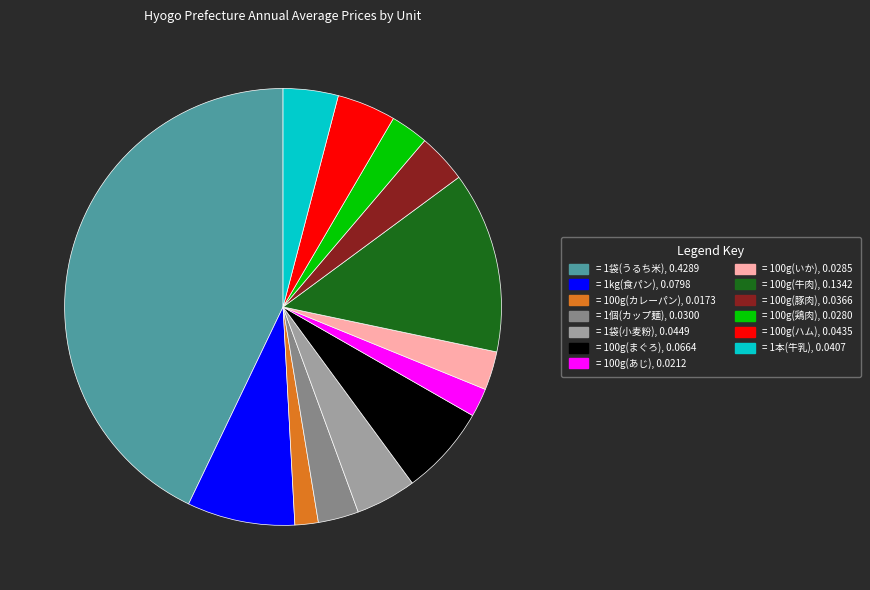

How many segments does this pie chart have?

13